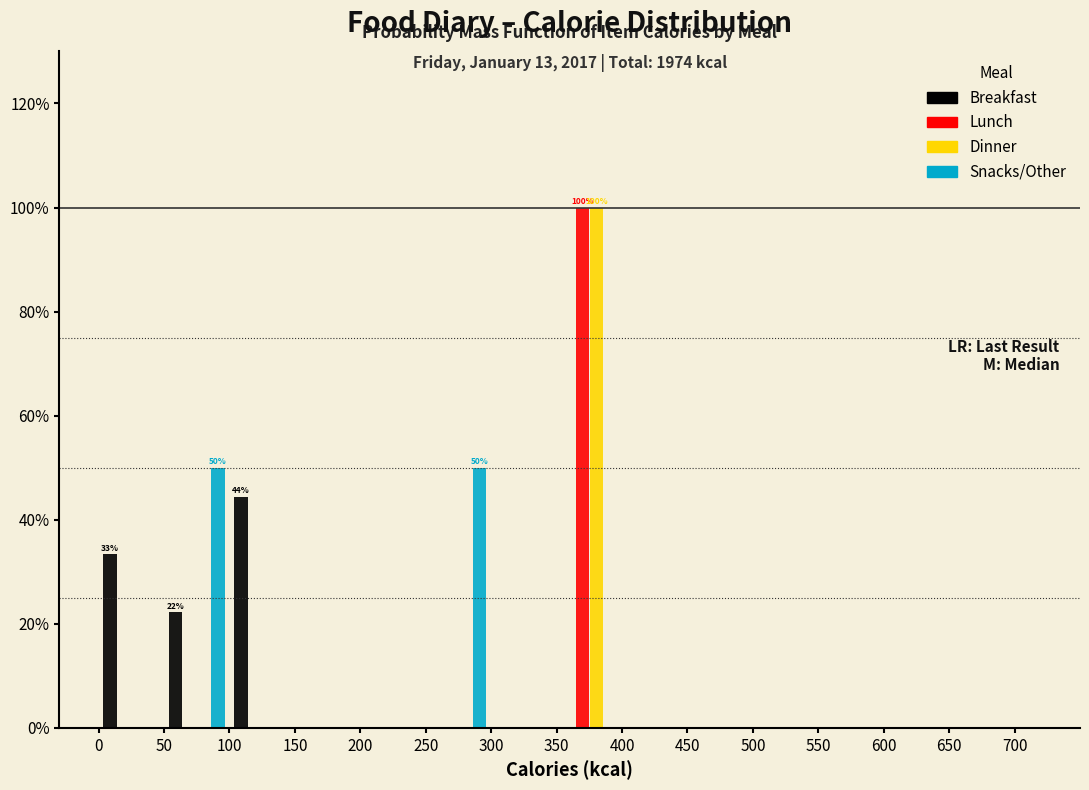

In the Dinner series, which range on the x-axis has the tallest bar?

350 to 400